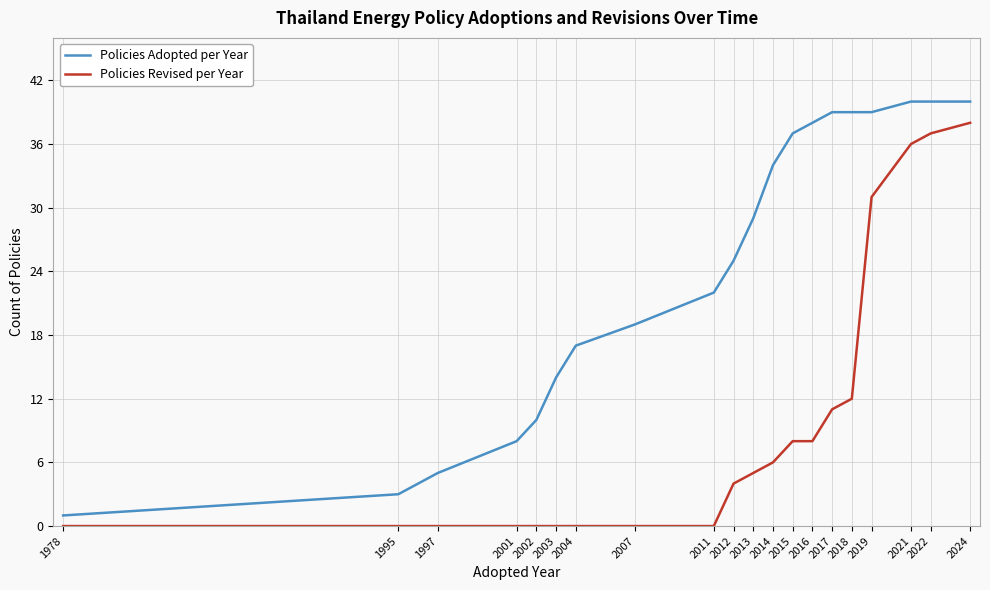

Which series has the widest spread of values?

Policies Adopted per Year